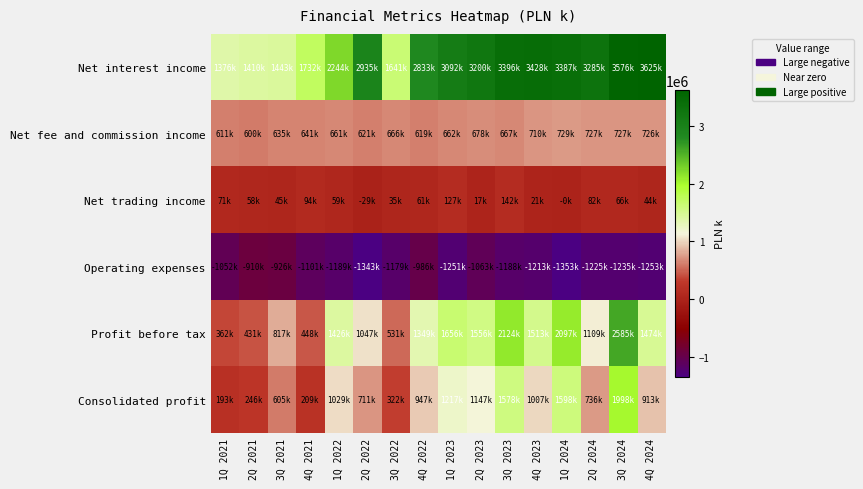

Which series has the largest range (max minus min)?

Net interest income